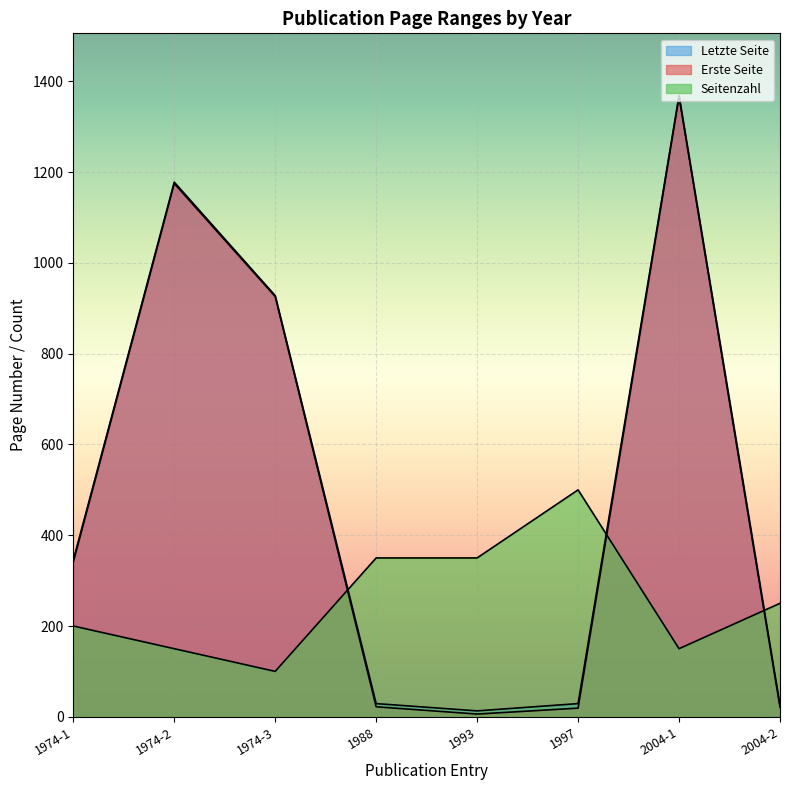

What is the average value of the Erste Seite series?

484